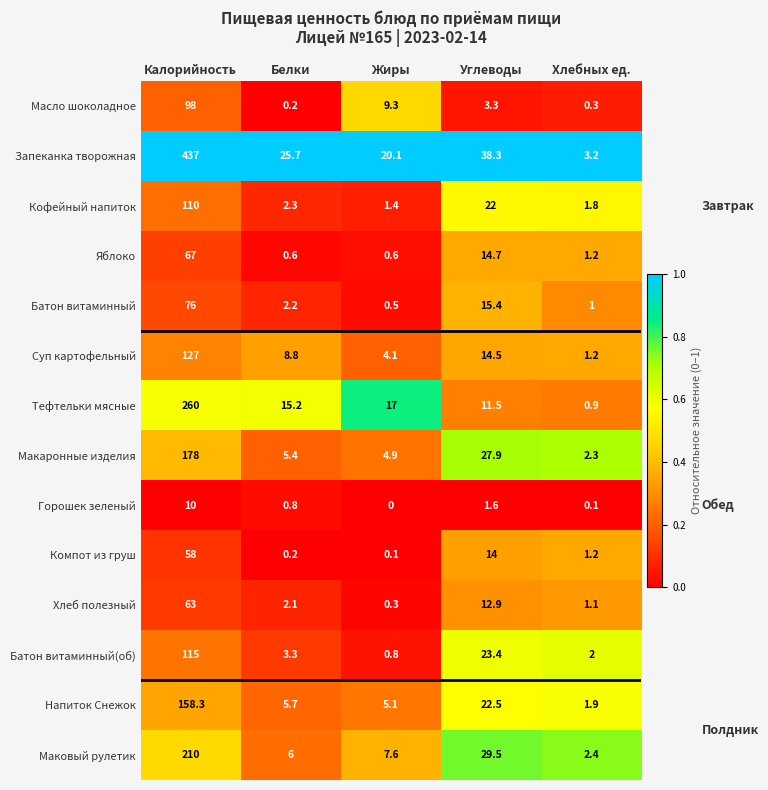

Is the value of Суп картофельный at Хлебных ед. greater than the value of Батон витаминный(об) at Углеводы?

No